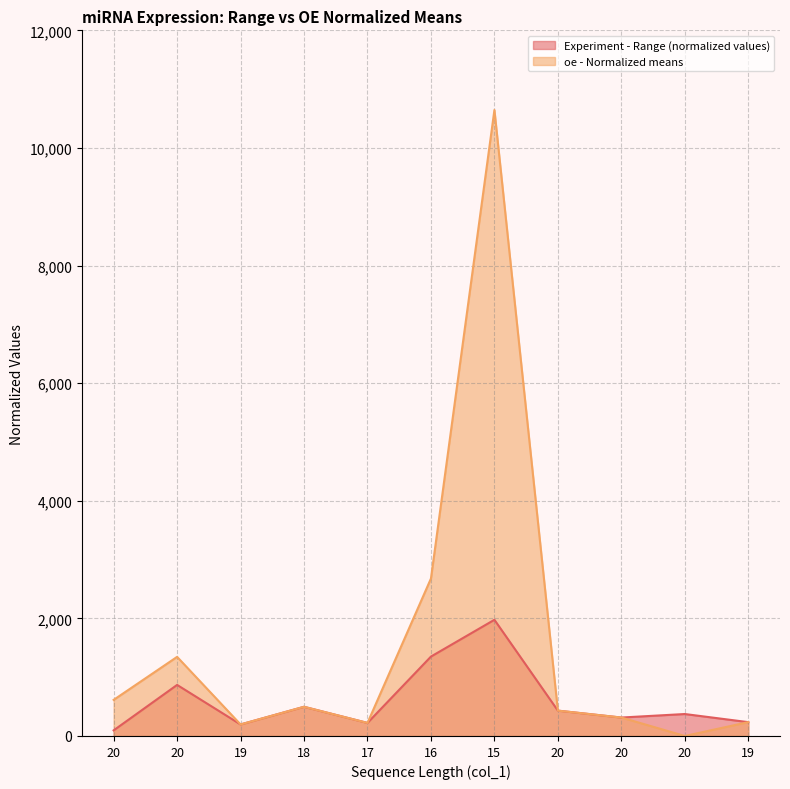

At which label is oe - Normalized means closest to 5322?

16